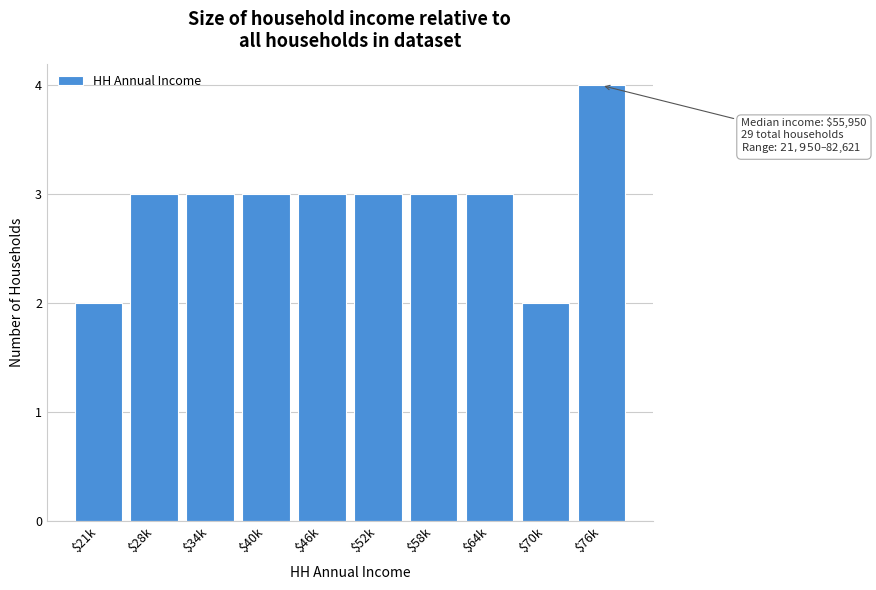

Reading left to right, what are all the values shown in this chart?

2	3	3	3	3	3	3	3	2	4